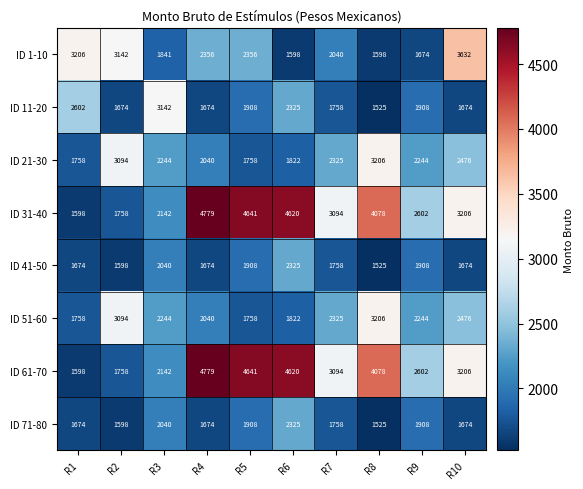

What is the difference between the second highest and minimum values in the ID 31-40 series?

3043